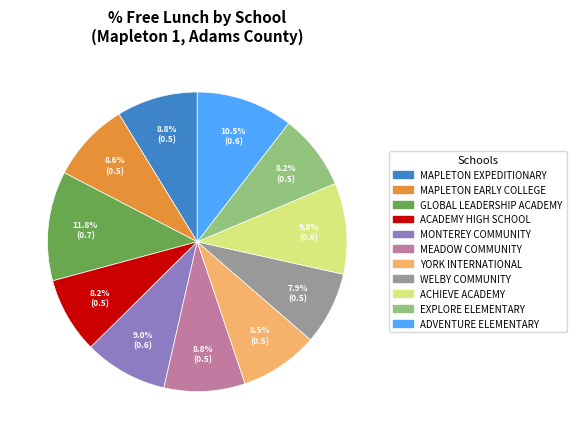

Does MAPLETON EARLY COLLEGE represent more than half of the total?

No